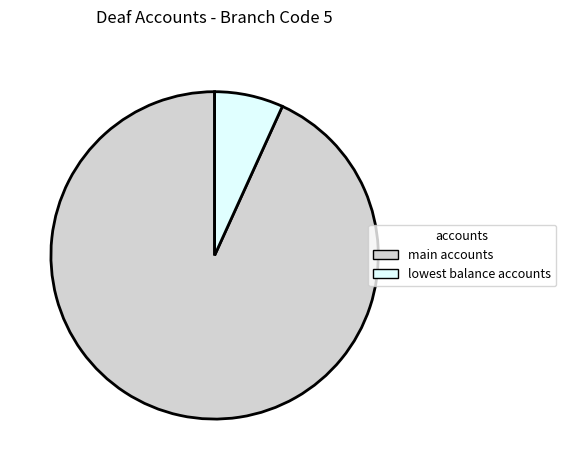

How many slices are in this pie chart?

2